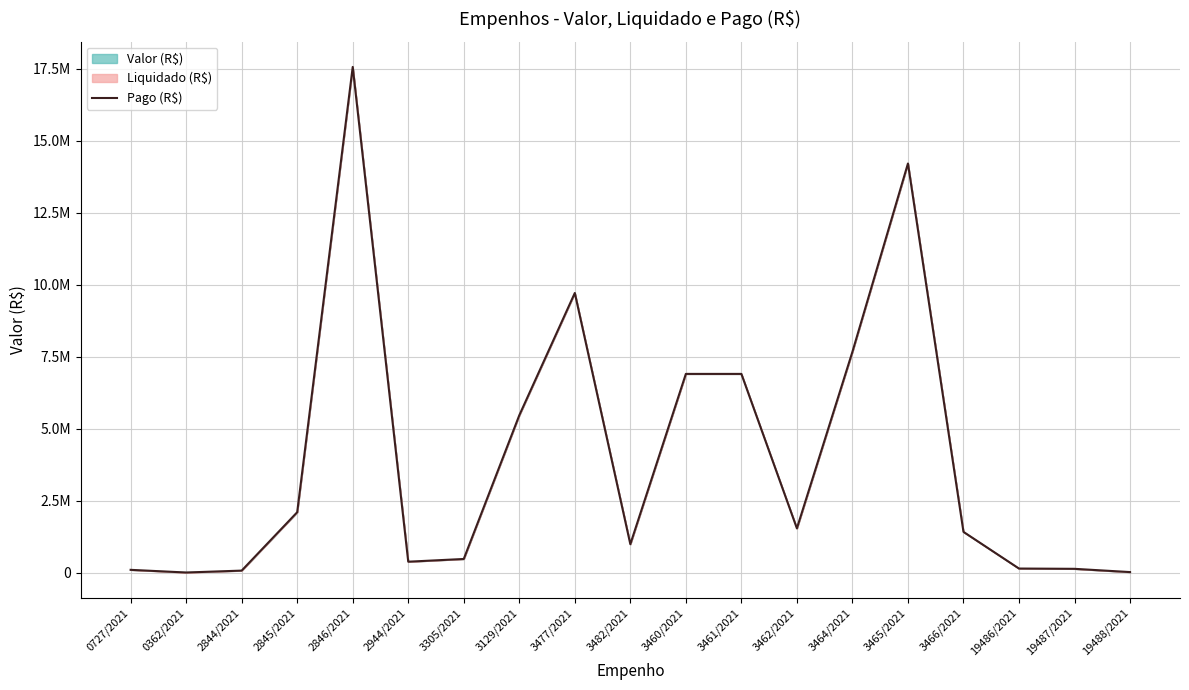

Reading left to right, extract all data points from this chart.

0727/2021=92743.0	0362/2021=0.0	2844/2021=66000.0	2845/2021=2094750.0	2846/2021=17570250.0	2944/2021=375570.0	3305/2021=470250.0	3129/2021=5463450.0	3477/2021=9714282.0	3482/2021=984038.0	3460/2021=6902253.0	3461/2021=6902253.0	3462/2021=1533834.0	3464/2021=7670576.2	3465/2021=14214428.9	3466/2021=1412094.5	19486/2021=137765.3	19487/2021=127924.9	19488/2021=14760.6